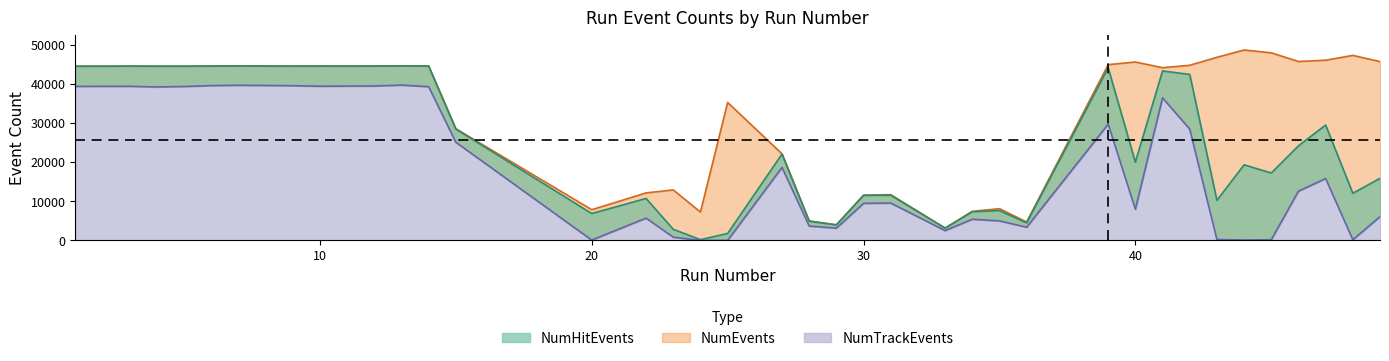

What is the maximum value shown in the chart?

48615